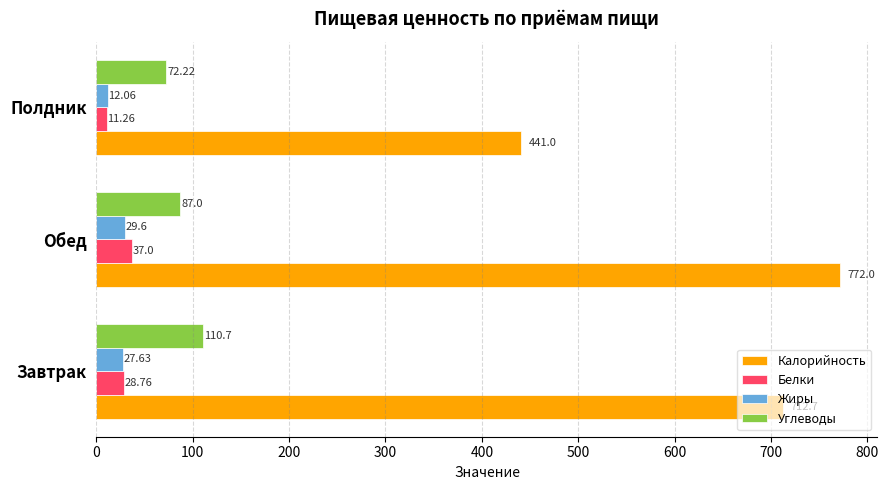

At which label is Жиры closest to 20?

Завтрак